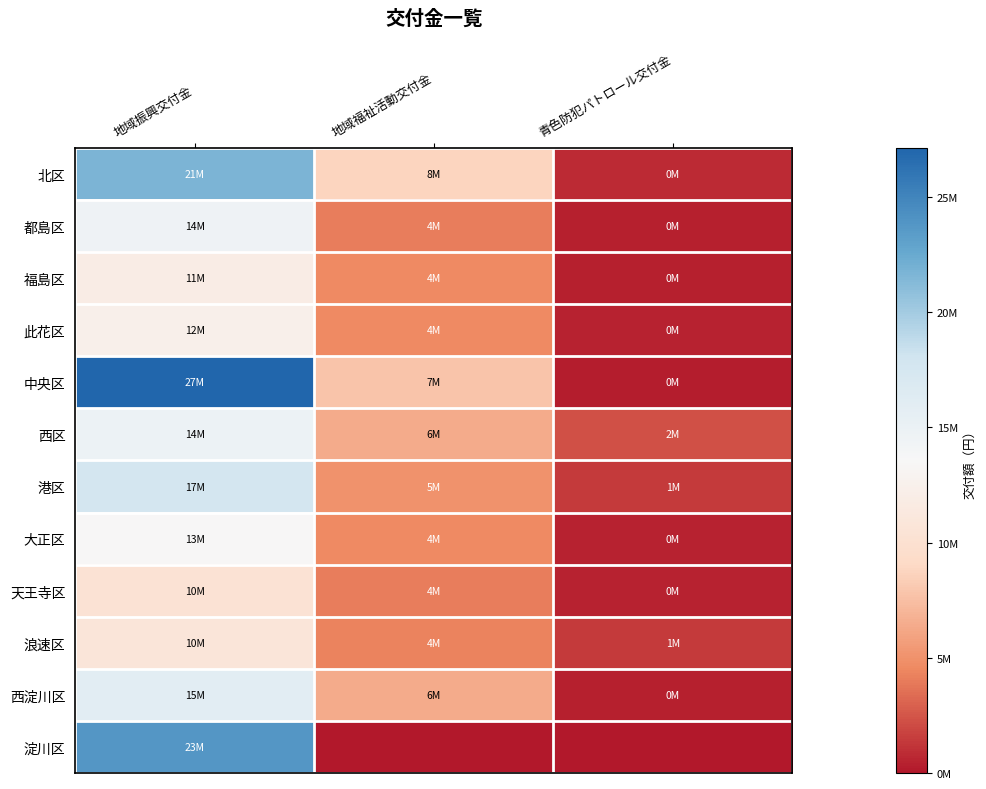

At 青色防犯パトロール交付金, list the series in order from largest to smallest.

西区, 港区, 浪速区, 北区, 此花区, 大正区, 天王寺区, 都島区, 福島区, 西淀川区, 中央区, 淀川区